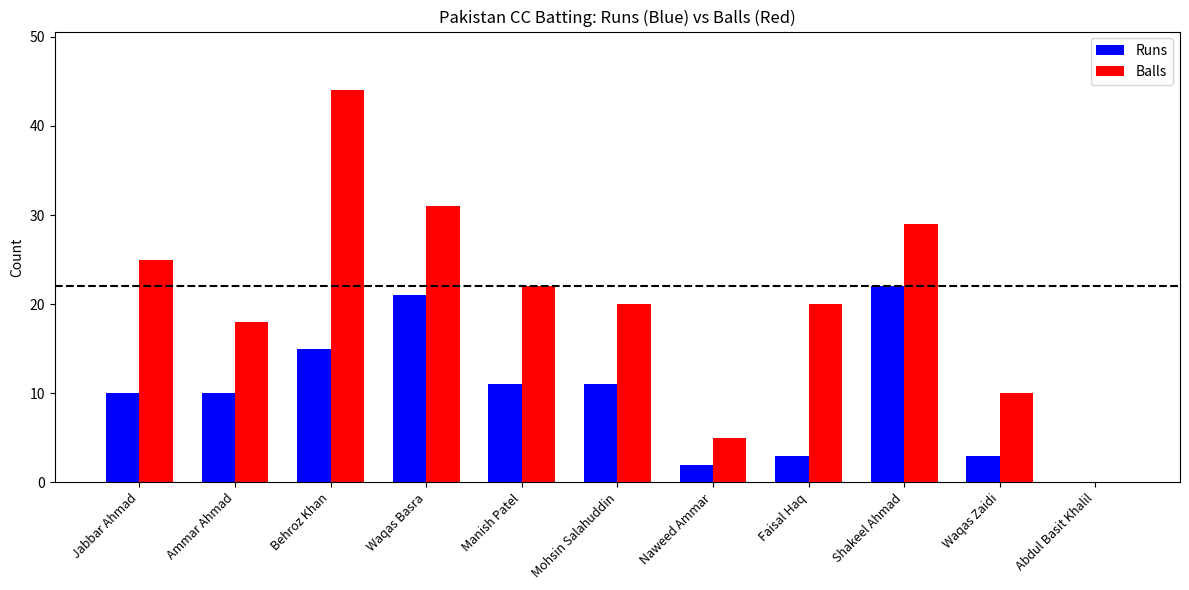

How many data points does each series have?

11